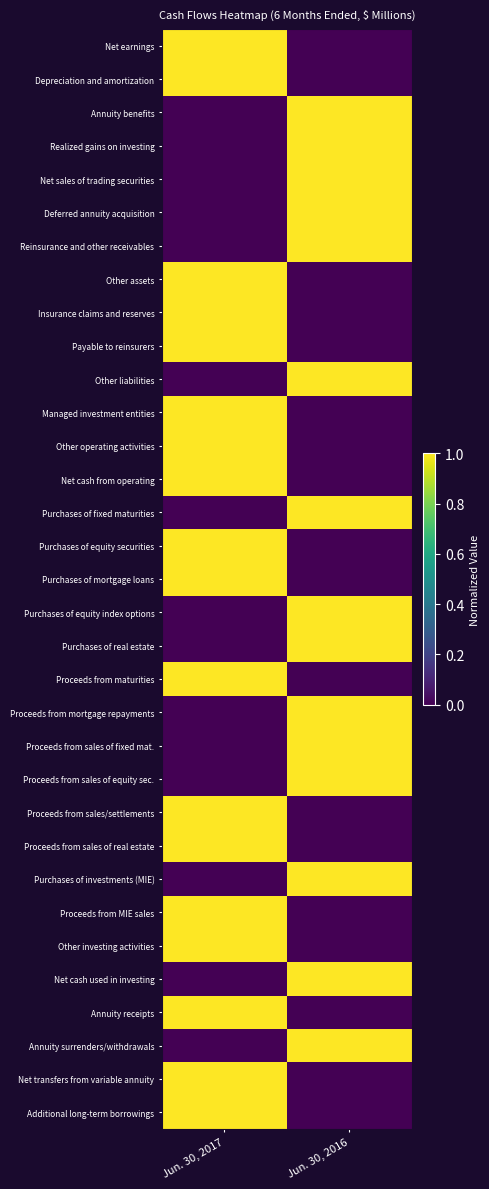

Reading left to right, transcribe all the data shown in this chart.

Net earnings: Jun. 30, 2017=1	Jun. 30, 2016=0
Depreciation and amortization: Jun. 30, 2017=1	Jun. 30, 2016=0
Annuity benefits: Jun. 30, 2017=0	Jun. 30, 2016=1
Realized gains on investing: Jun. 30, 2017=0	Jun. 30, 2016=1
Net sales of trading securities: Jun. 30, 2017=0	Jun. 30, 2016=1
Deferred annuity acquisition: Jun. 30, 2017=0	Jun. 30, 2016=1
Reinsurance and other receivables: Jun. 30, 2017=0	Jun. 30, 2016=1
Other assets: Jun. 30, 2017=1	Jun. 30, 2016=0
Insurance claims and reserves: Jun. 30, 2017=1	Jun. 30, 2016=0
Payable to reinsurers: Jun. 30, 2017=1	Jun. 30, 2016=0
Other liabilities: Jun. 30, 2017=0	Jun. 30, 2016=1
Managed investment entities: Jun. 30, 2017=1	Jun. 30, 2016=0
Other operating activities: Jun. 30, 2017=1	Jun. 30, 2016=0
Net cash from operating: Jun. 30, 2017=1	Jun. 30, 2016=0
Purchases of fixed maturities: Jun. 30, 2017=0	Jun. 30, 2016=1
Purchases of equity securities: Jun. 30, 2017=1	Jun. 30, 2016=0
Purchases of mortgage loans: Jun. 30, 2017=1	Jun. 30, 2016=0
Purchases of equity index options: Jun. 30, 2017=0	Jun. 30, 2016=1
Purchases of real estate: Jun. 30, 2017=0	Jun. 30, 2016=1
Proceeds from maturities: Jun. 30, 2017=1	Jun. 30, 2016=0
Proceeds from mortgage repayments: Jun. 30, 2017=0	Jun. 30, 2016=1
Proceeds from sales of fixed mat.: Jun. 30, 2017=0	Jun. 30, 2016=1
Proceeds from sales of equity sec.: Jun. 30, 2017=0	Jun. 30, 2016=1
Proceeds from sales/settlements: Jun. 30, 2017=1	Jun. 30, 2016=0
Proceeds from sales of real estate: Jun. 30, 2017=1	Jun. 30, 2016=0
Purchases of investments (MIE): Jun. 30, 2017=0	Jun. 30, 2016=1
Proceeds from MIE sales: Jun. 30, 2017=1	Jun. 30, 2016=0
Other investing activities: Jun. 30, 2017=1	Jun. 30, 2016=0
Net cash used in investing: Jun. 30, 2017=0	Jun. 30, 2016=1
Annuity receipts: Jun. 30, 2017=1	Jun. 30, 2016=0
Annuity surrenders/withdrawals: Jun. 30, 2017=0	Jun. 30, 2016=1
Net transfers from variable annuity: Jun. 30, 2017=1	Jun. 30, 2016=0
Additional long-term borrowings: Jun. 30, 2017=1	Jun. 30, 2016=0